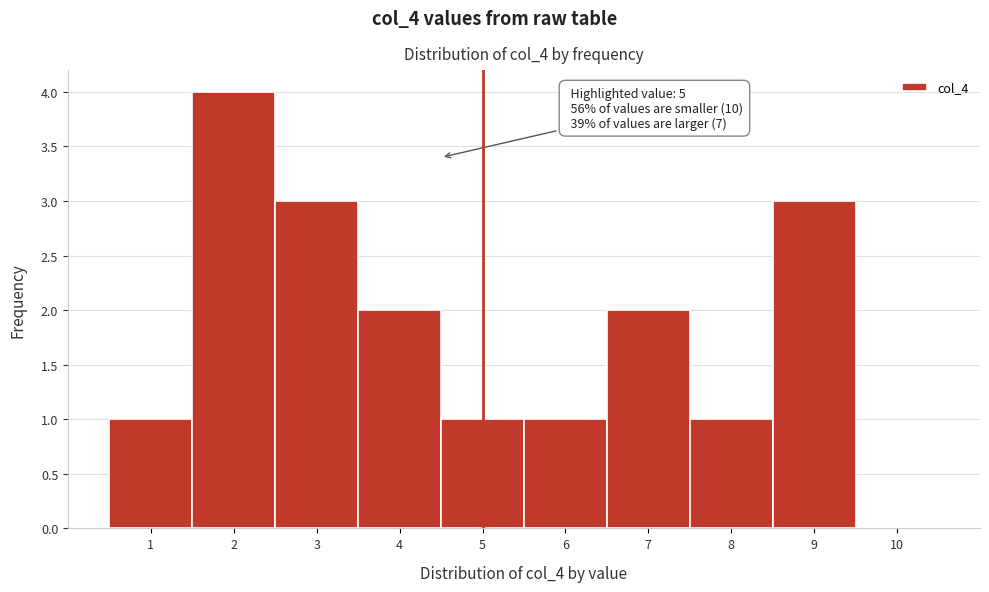

Reading left to right, extract all data points from this chart.

1=1	2=4	3=3	4=2	5=1	6=1	7=2	8=1	9=3	10=0